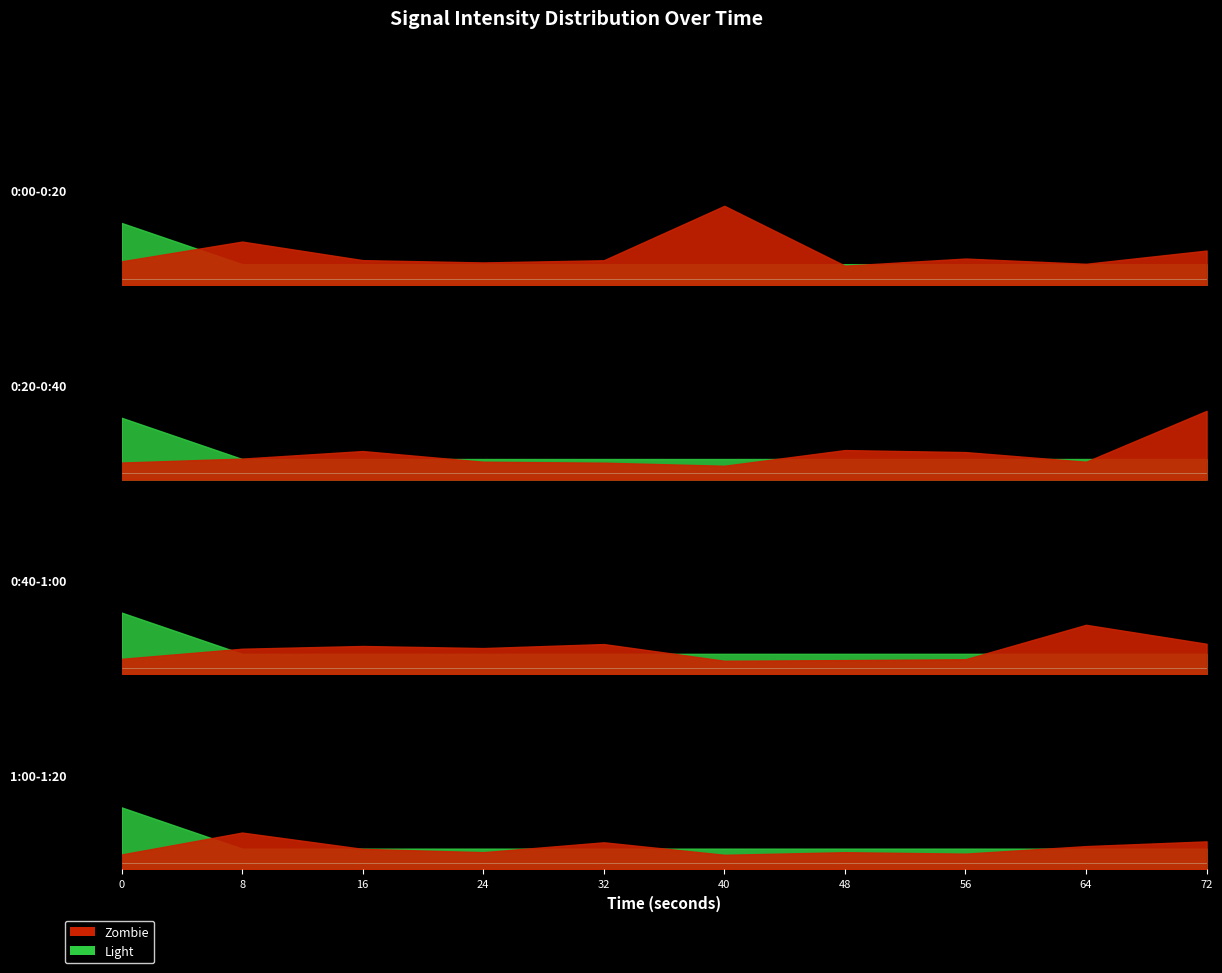

Is it true that the value at 30 is -68.3?

False